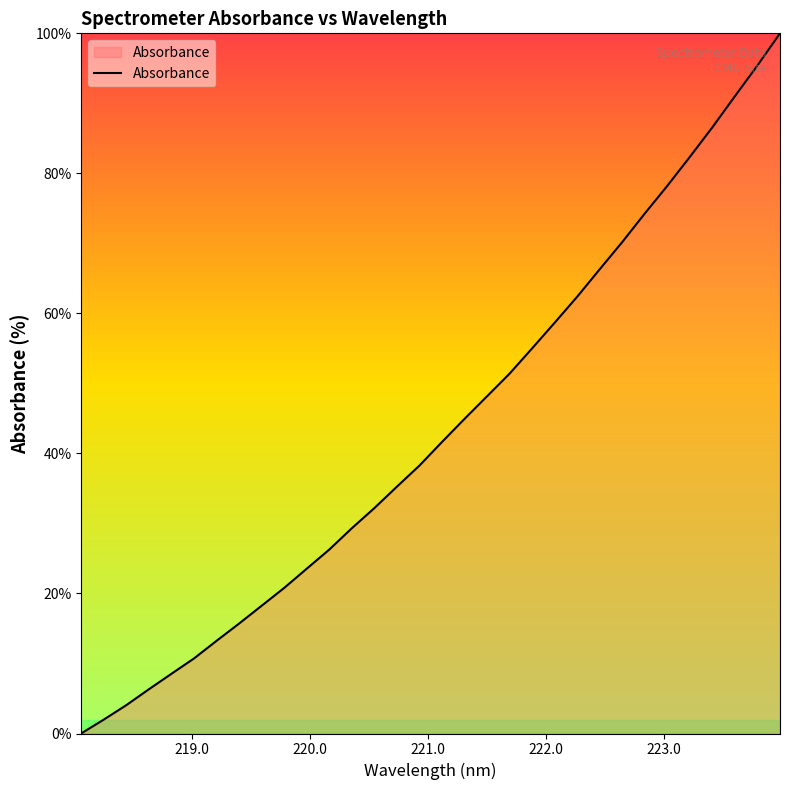

True or false: the data has more than 2 interior local peaks.

False